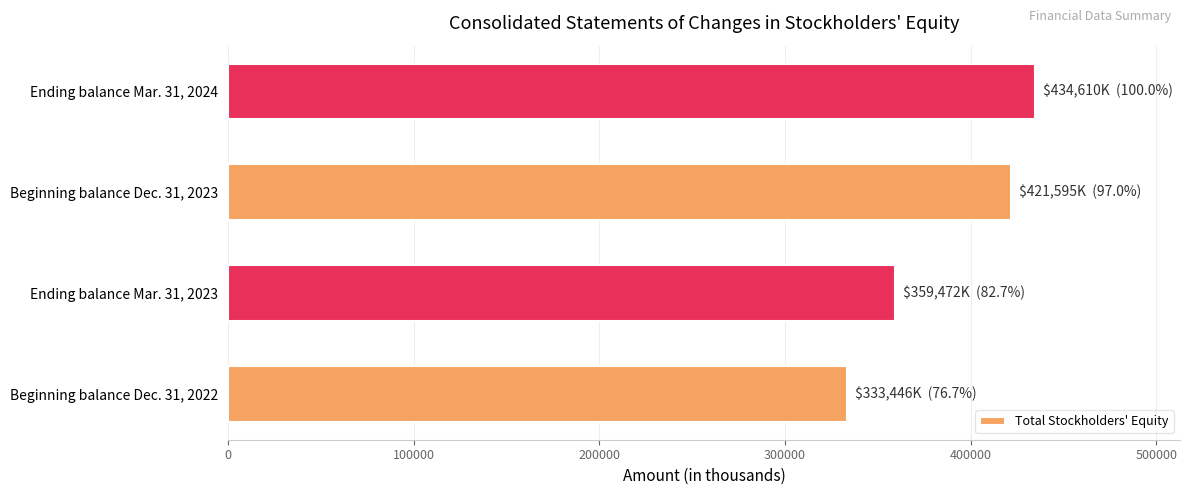

What is the average value?

387281